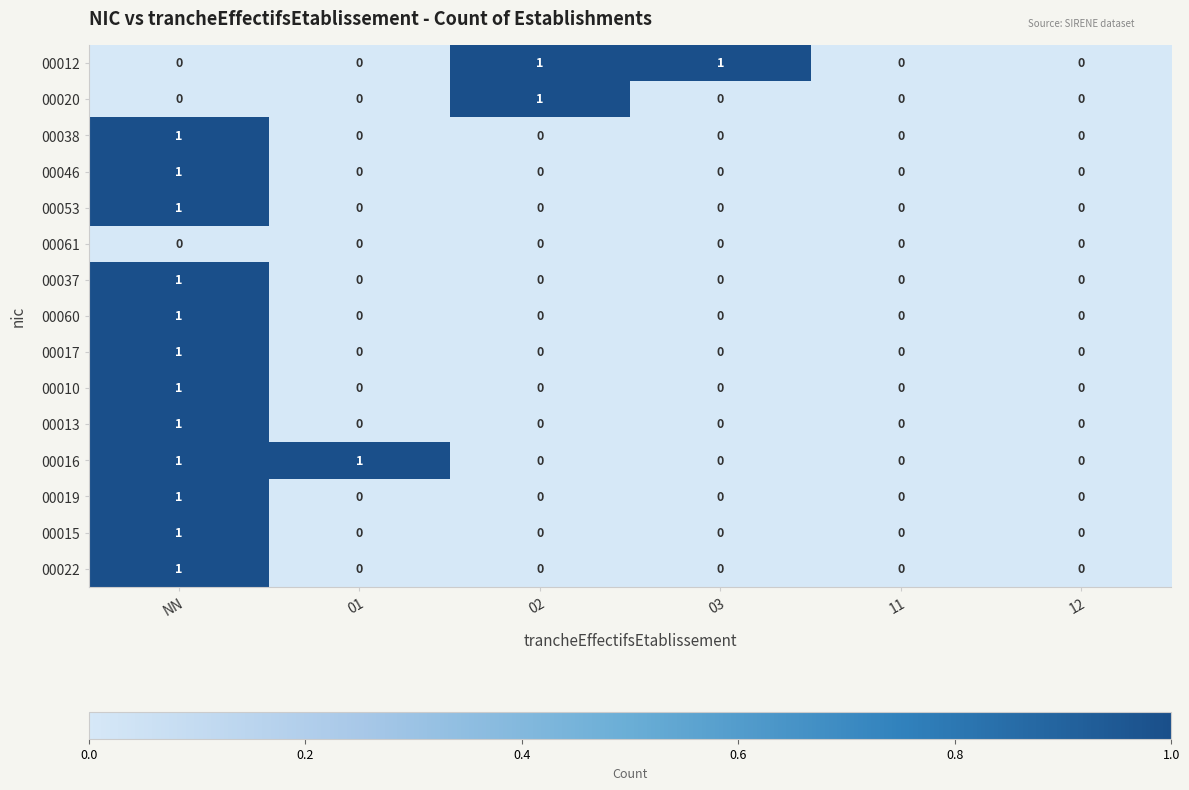

Count the 00038 values in the range 0 to 1.

6